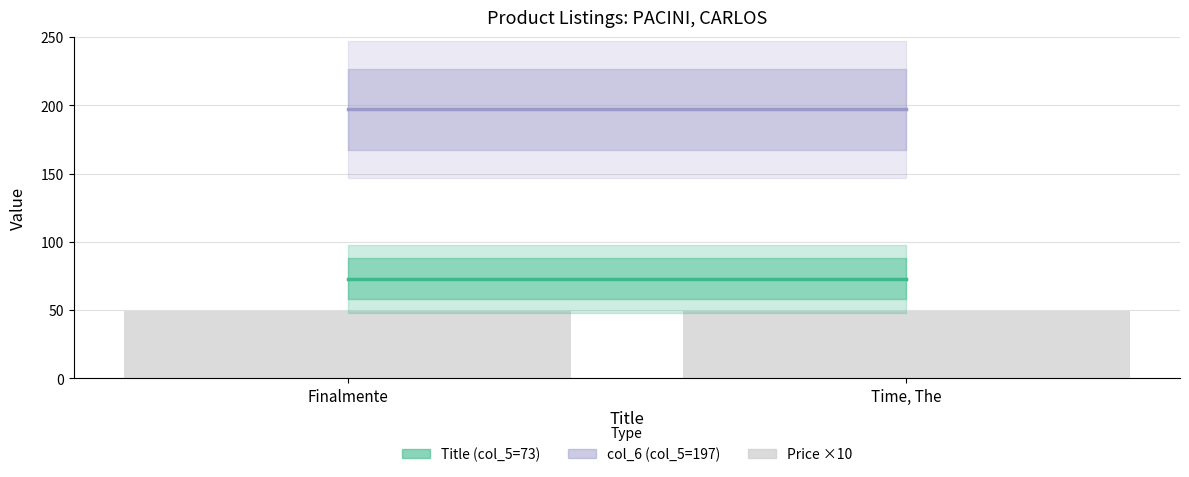

Is the value of col_6 at Time, The greater than the value of Title at Time, The?

Yes